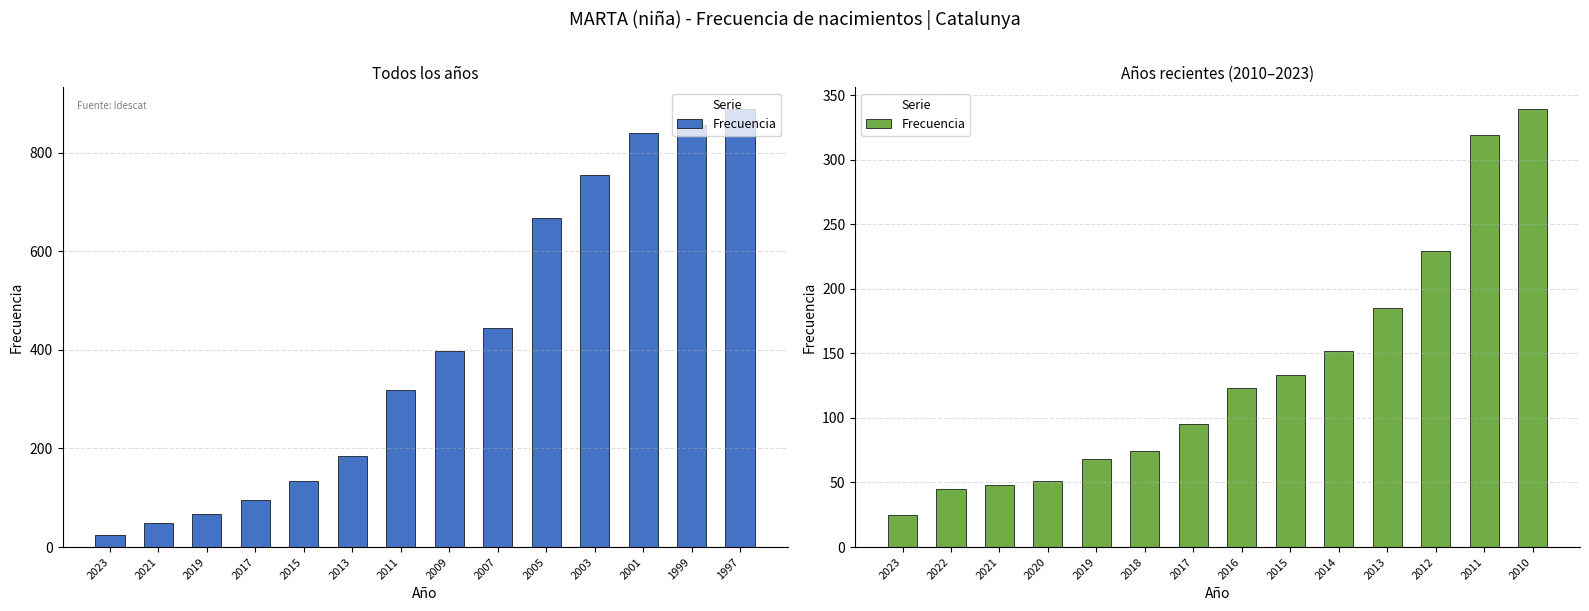

Which label corresponds to the smallest value in the chart?

2023